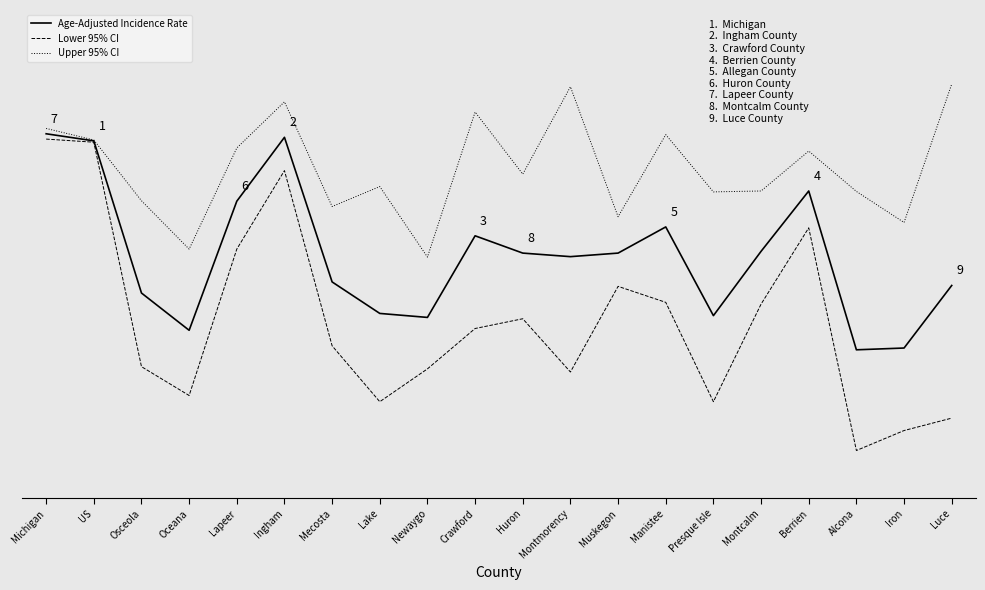

List the series in order of their peak value, lowest first.

Lower 95% CI, Age-Adjusted Incidence Rate, Upper 95% CI